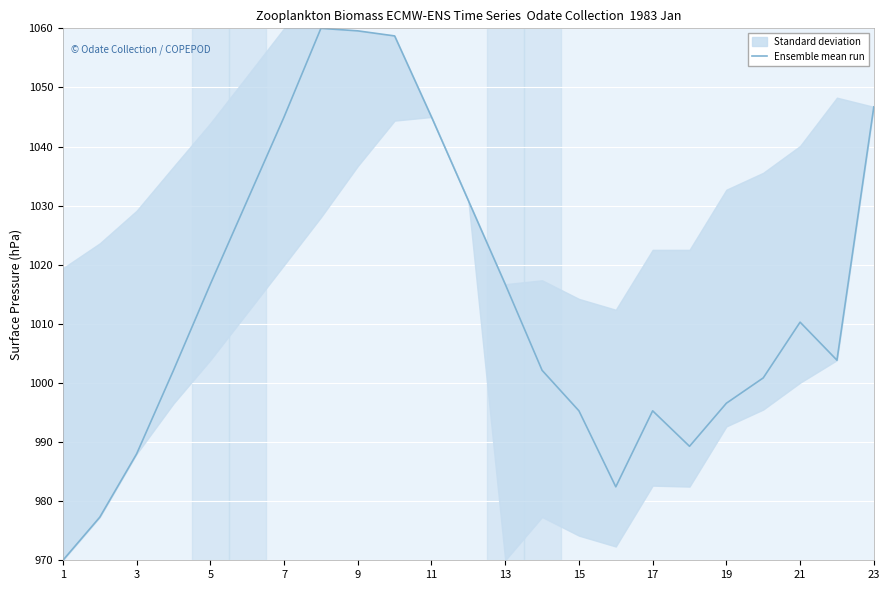

What is the lowest value of the Ensemble mean run series?

970.0